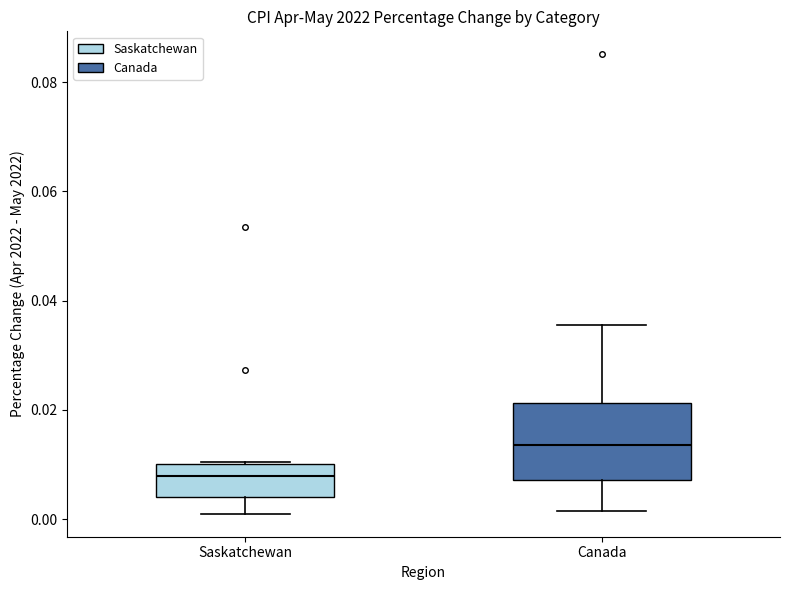

Where does the median line of the box for Canada sit on the y-axis? The values are not printed on the chart, so give them approximately, as read against the axis.

0.014